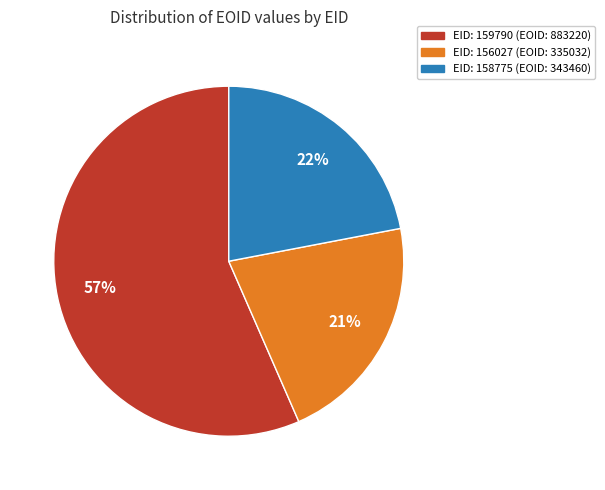

Which category has the smallest portion of the pie?

EID: 156027 (EOID: 335032)